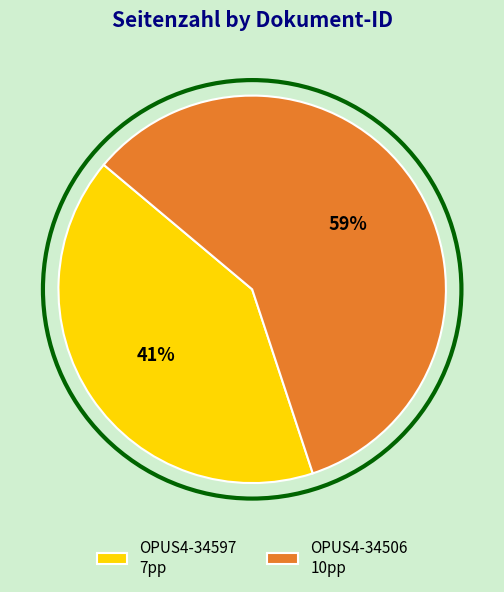

How many slices are in this pie chart?

2